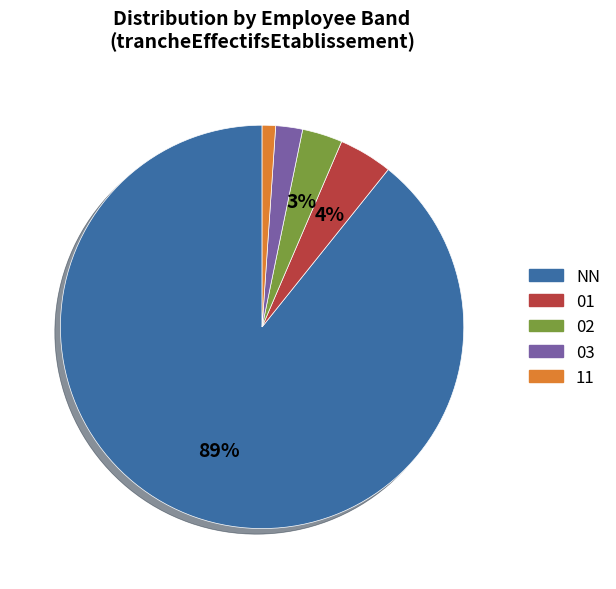

Which category accounts for the majority?

NN